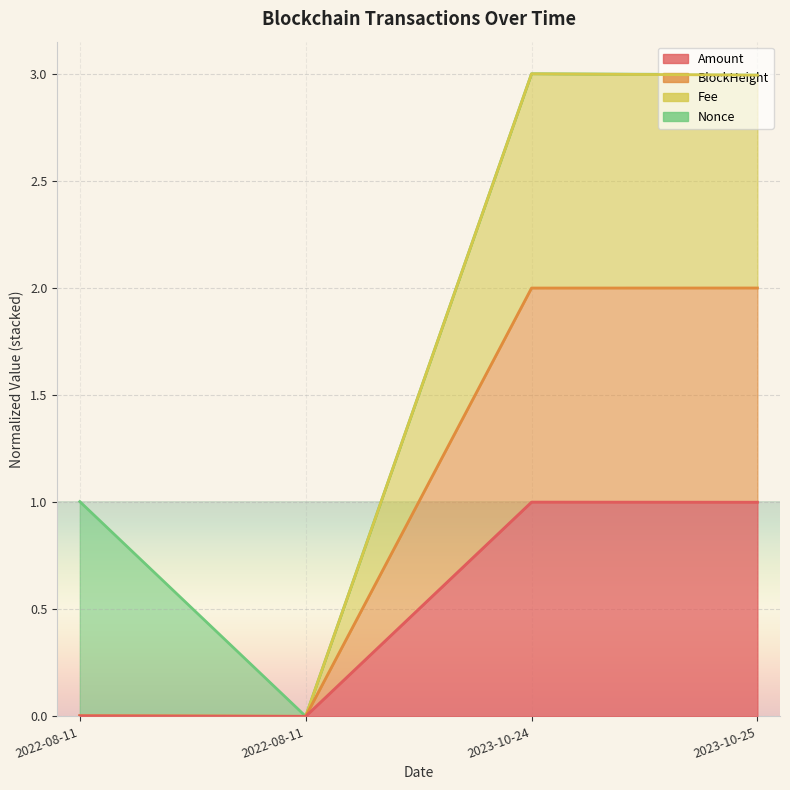

How many interior local valleys does the BlockHeight series have?

1